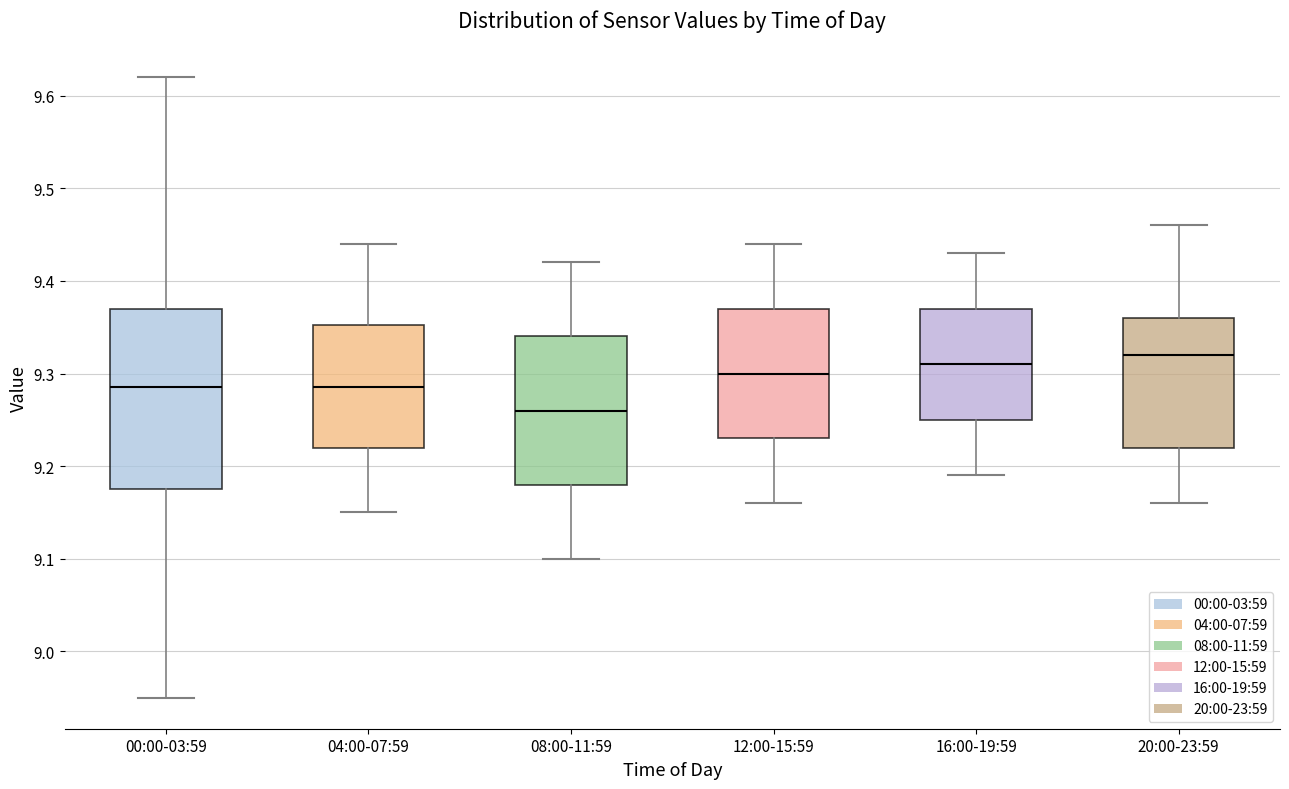

Which box is the tallest, from its lower edge to its upper edge?

00:00-03:59